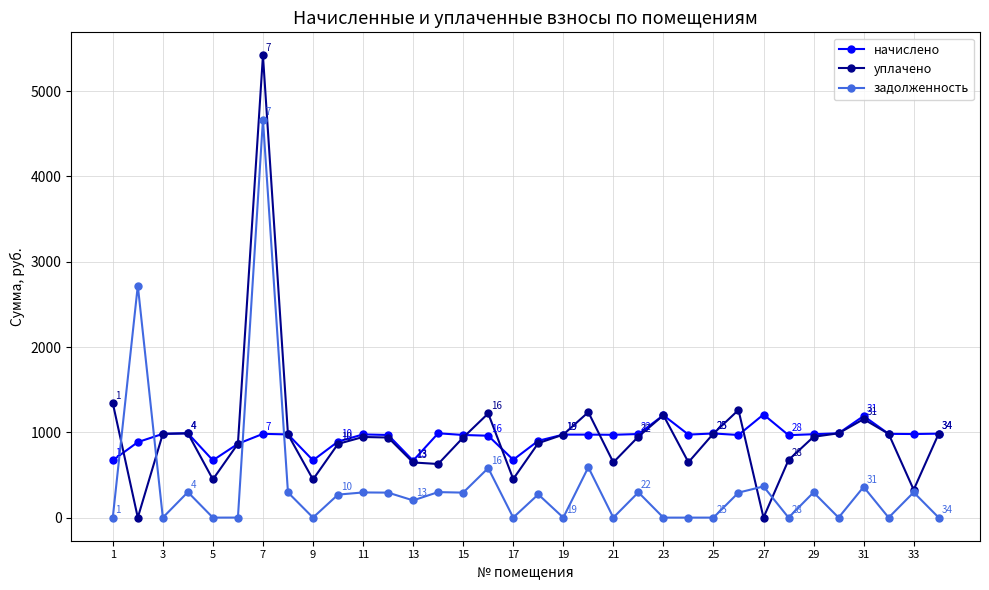

How many times do начислено and задолженность cross each other?

4